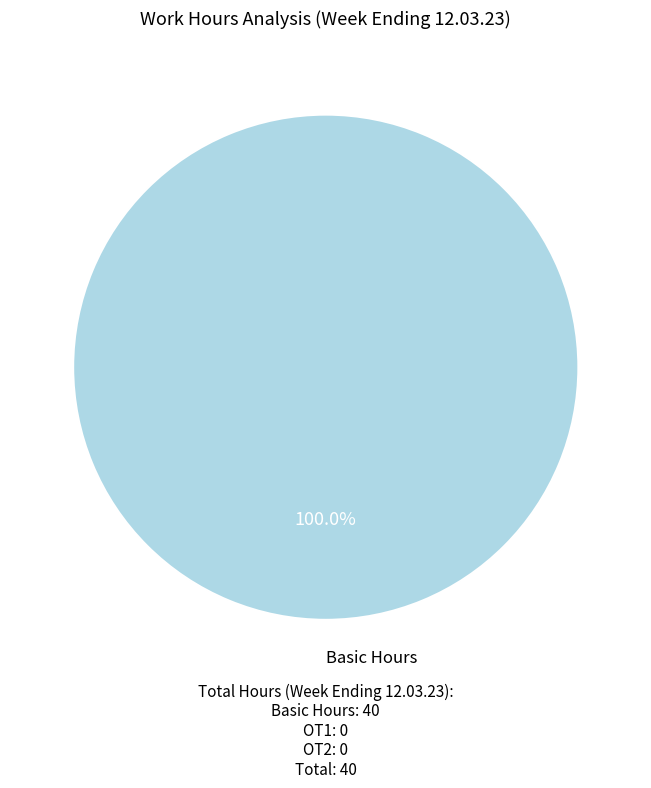

Does any single category account for the majority?

Yes